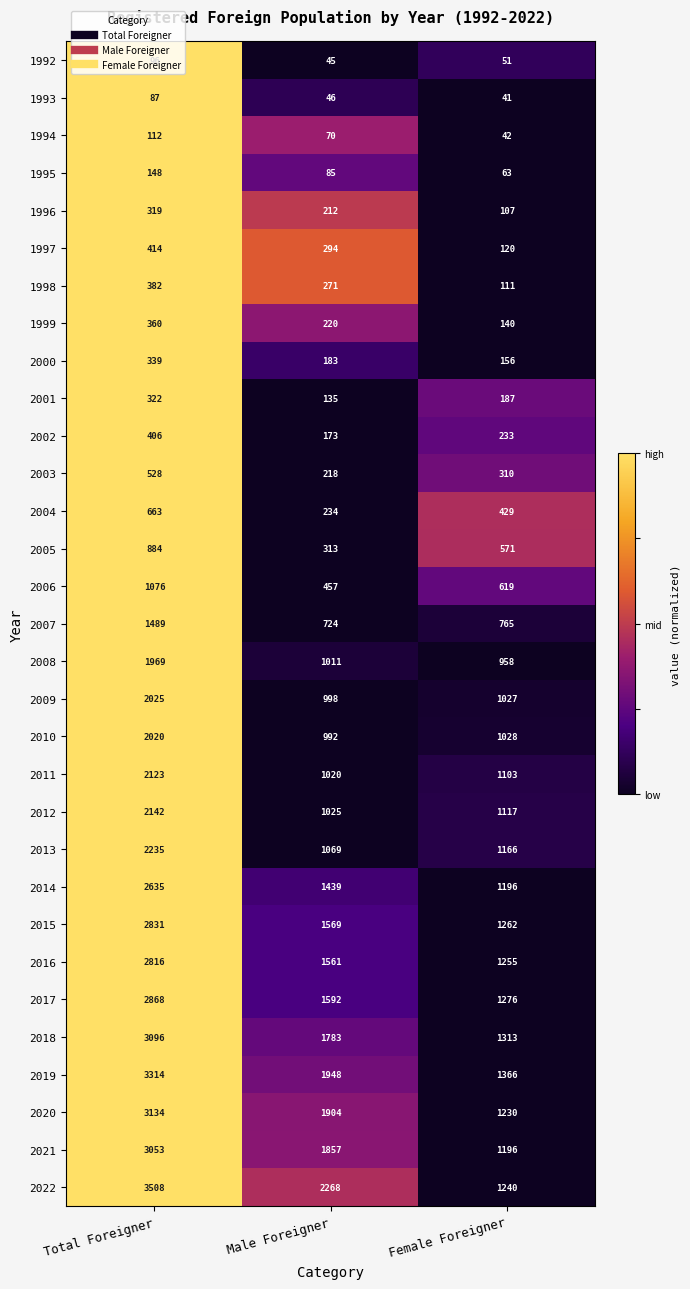

Which series changed the most between Total Foreigner and Male Foreigner?

2019